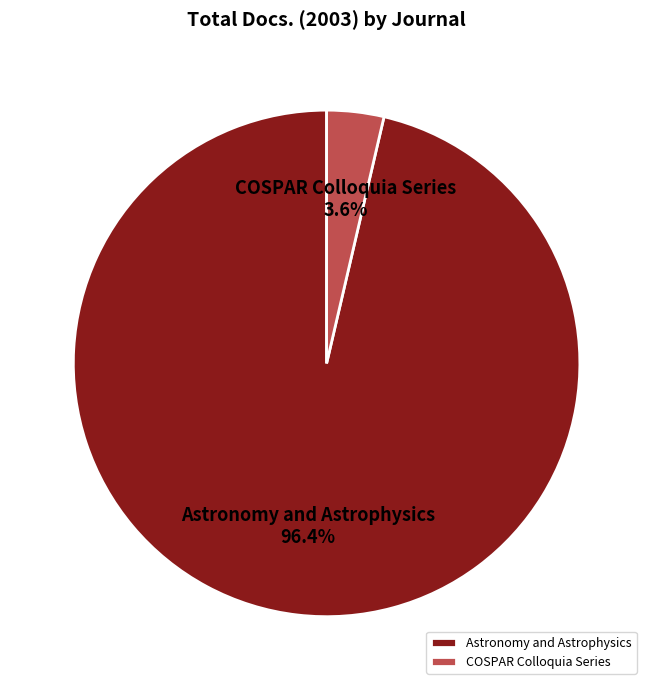

Is the sum of COSPAR Colloquia Series and Astronomy and Astrophysics greater than half?

Yes